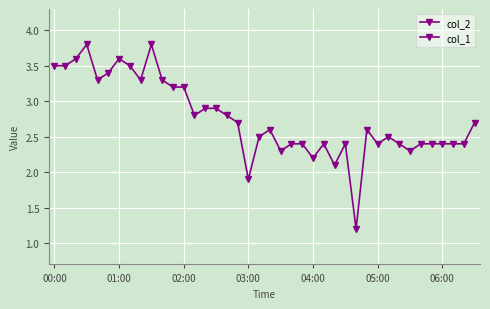

What is the difference between the second highest and second lowest values in the col_2 series?

1.9